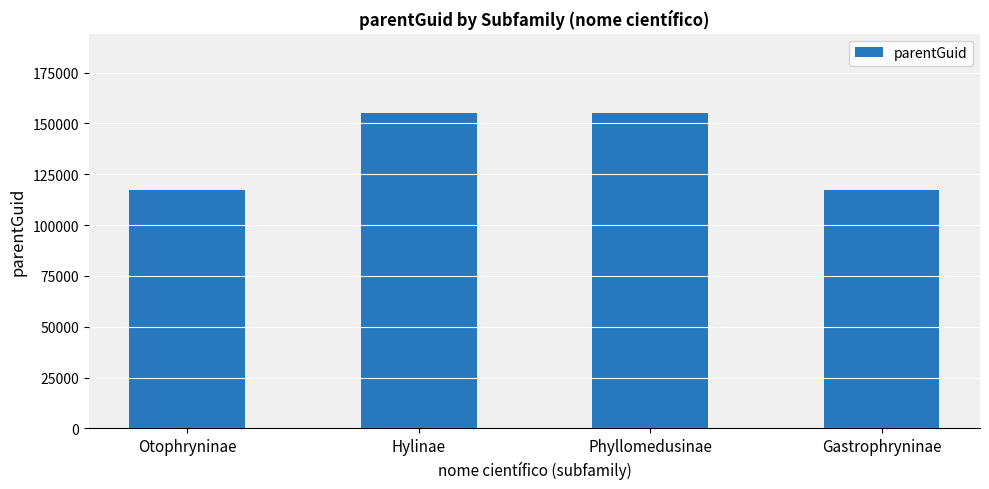

What is the change in value from Hylinae to Gastrophryninae?

-38059